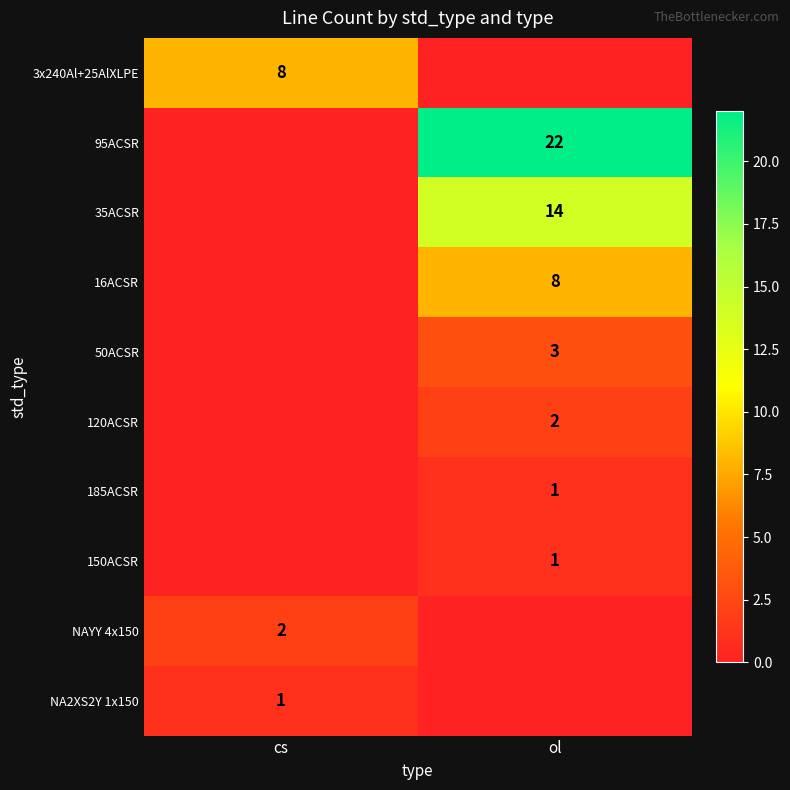

Is the value of 120ACSR at ol greater than the value of 16ACSR at ol?

No